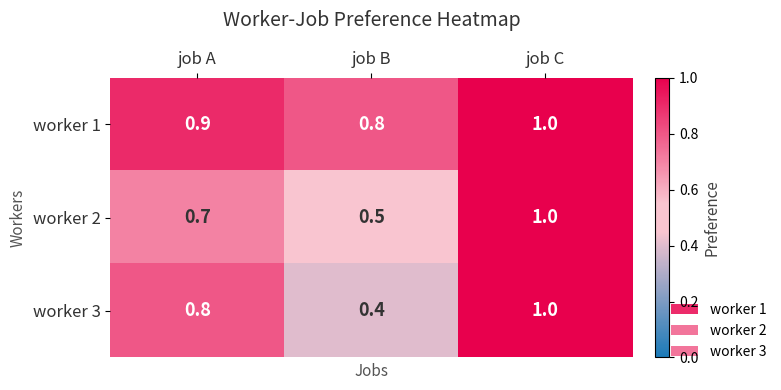

Which series has the largest range (max minus min)?

worker 3